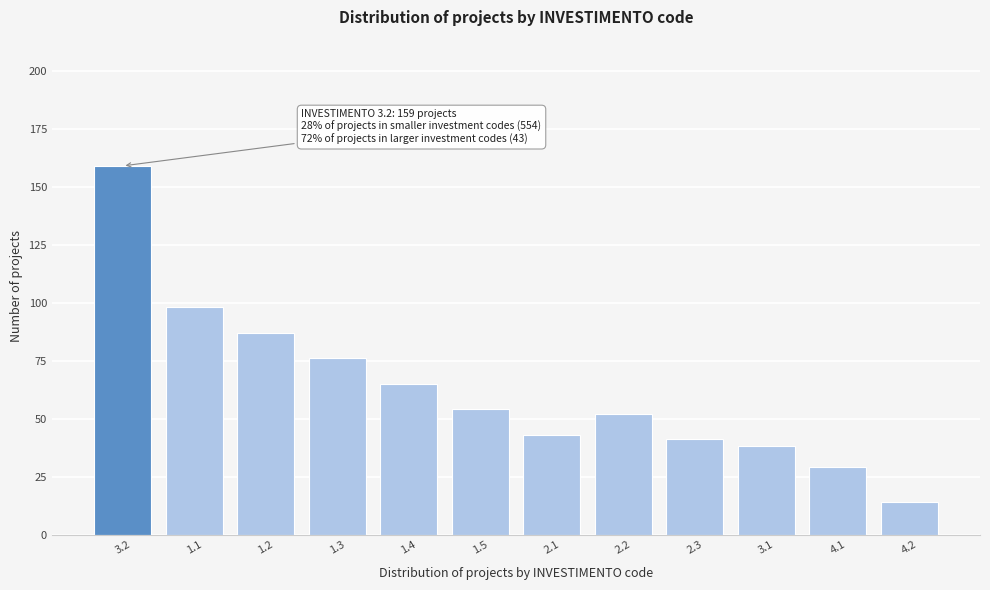

Reading left to right, extract all data points from this chart.

3.2=159	1.1=98	1.2=87	1.3=76	1.4=65	1.5=54	2.1=43	2.2=52	2.3=41	3.1=38	4.1=29	4.2=14